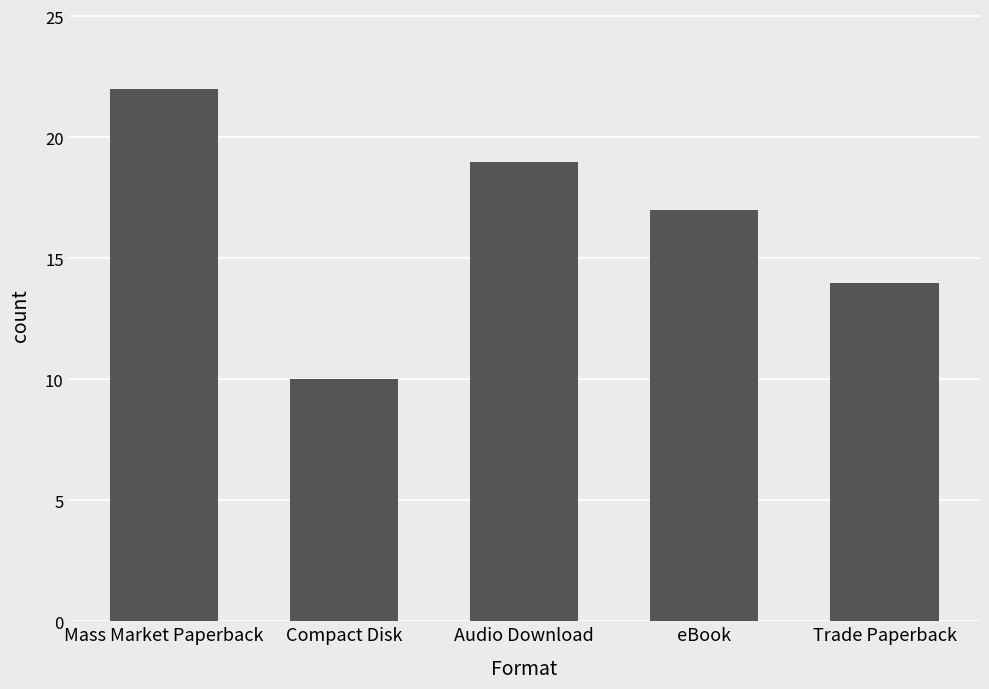

Is it true that the value at Audio Download is 27?

False